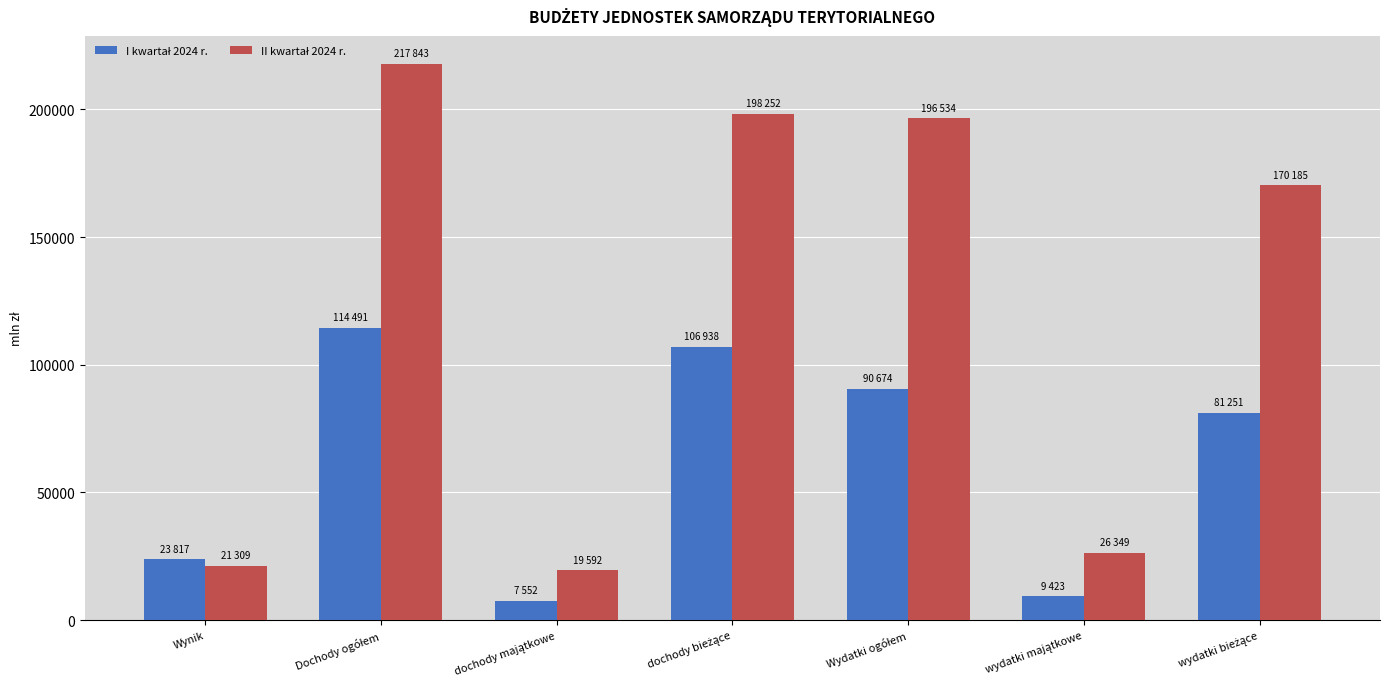

What is the greatest value displayed?

217843